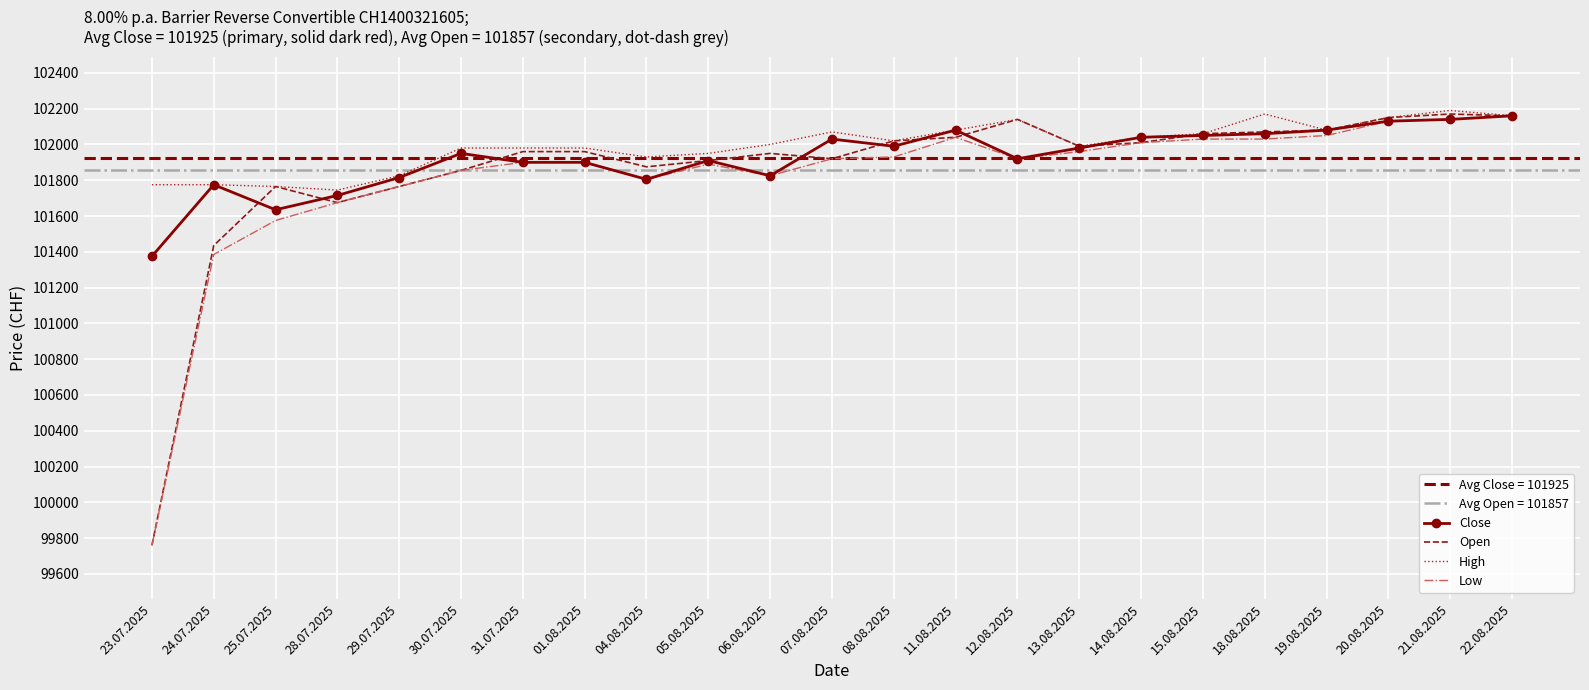

What is the average value of the Open series?

101857